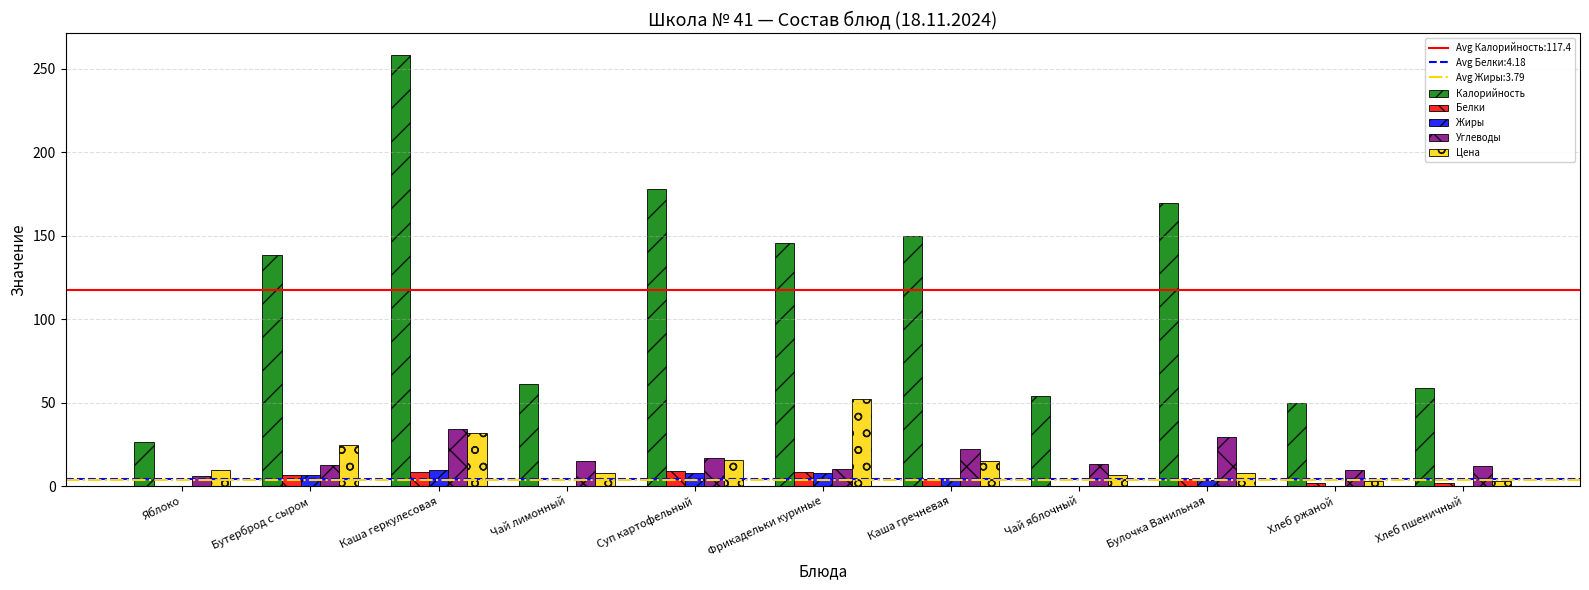

Between Суп картофельный and Чай яблочный, which series saw the biggest shift?

Калорийность